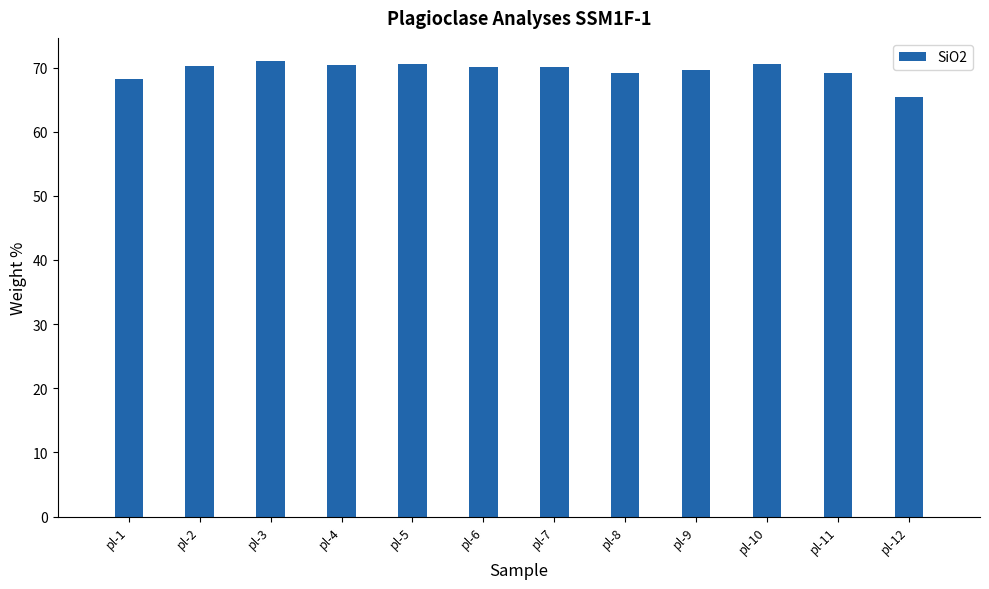

What is the greatest value displayed?

71.1